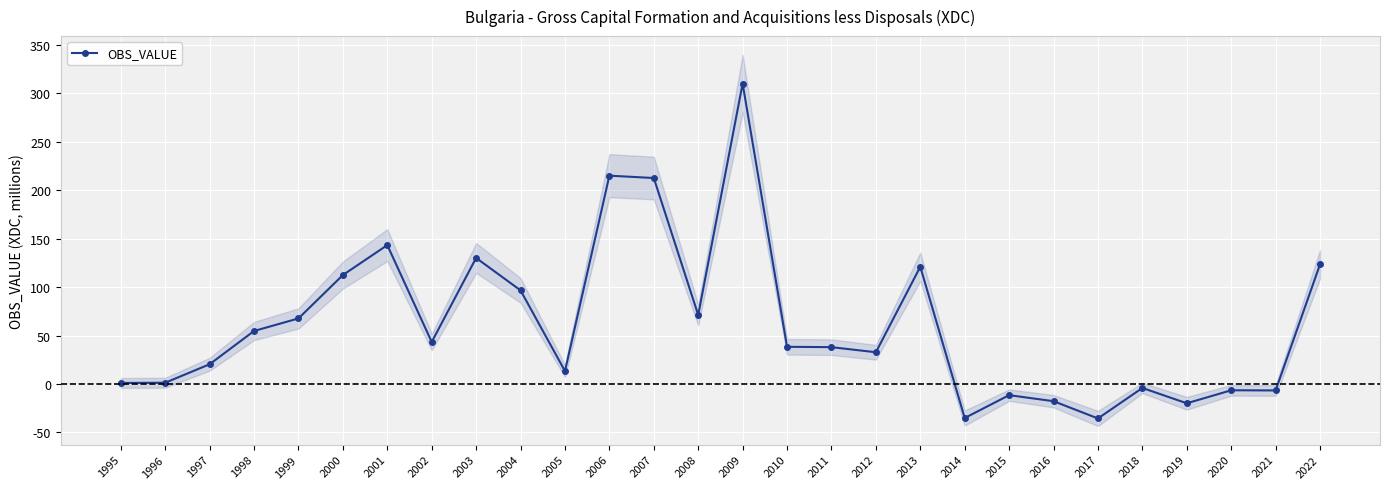

What is the sum of all values?

1710.4